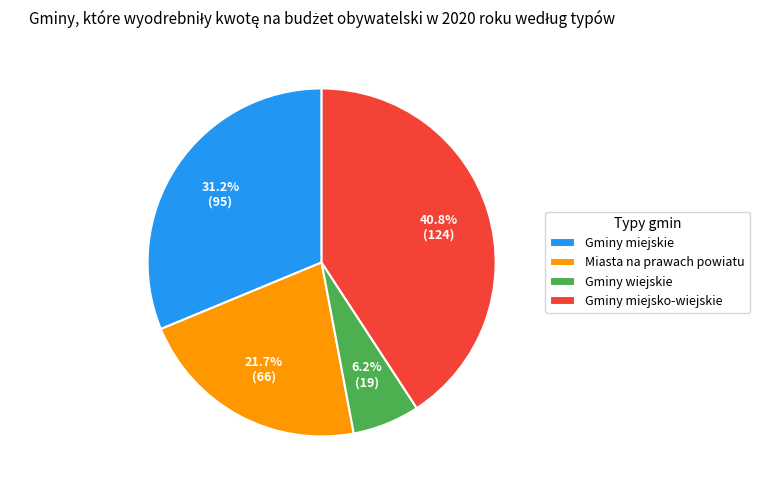

How many segments does this pie chart have?

4